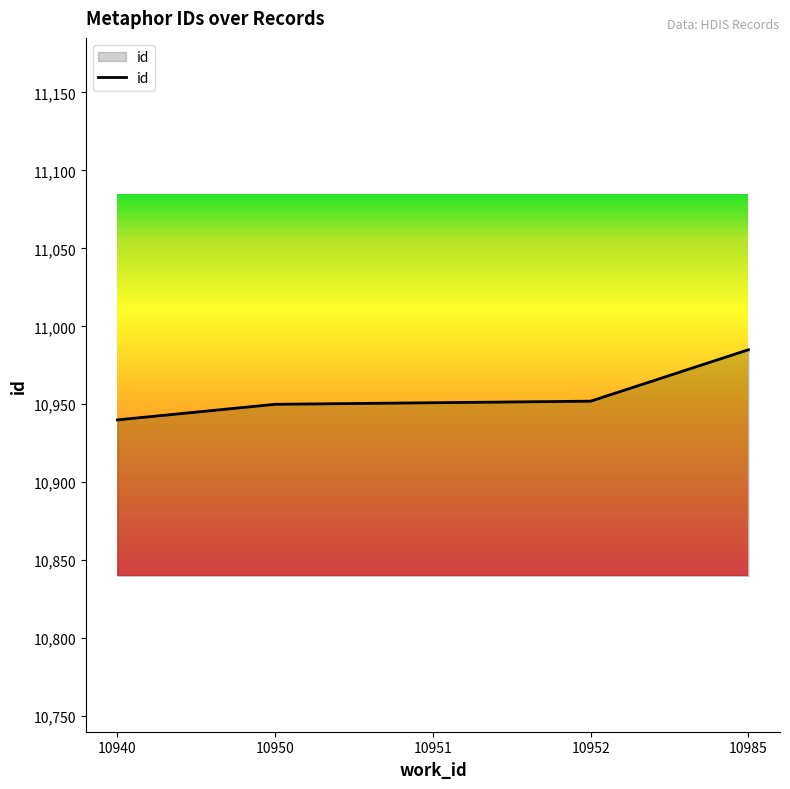

The value at 10950 is 10950. True or false?

True